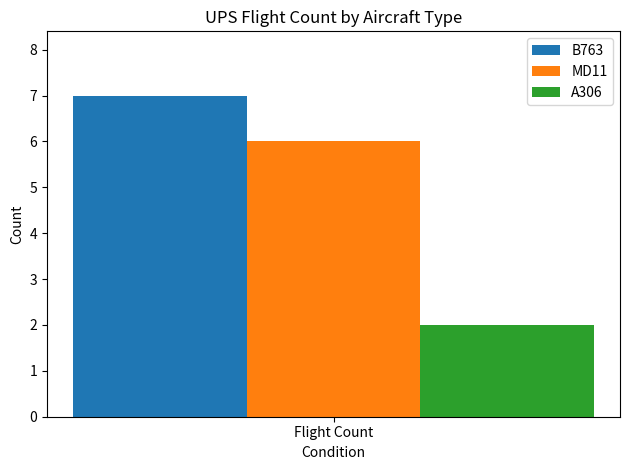

True or false: MD11 has a value of 9 at Flight Count.

False